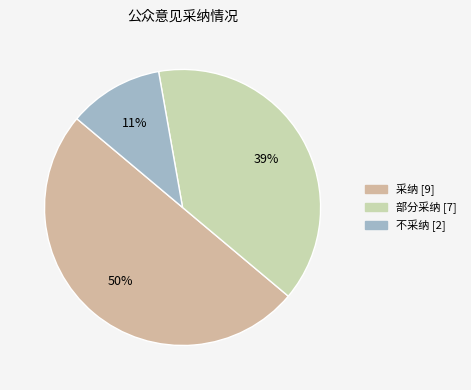

To the nearest percent, what is the difference between the largest and smallest slice percentages?

39%